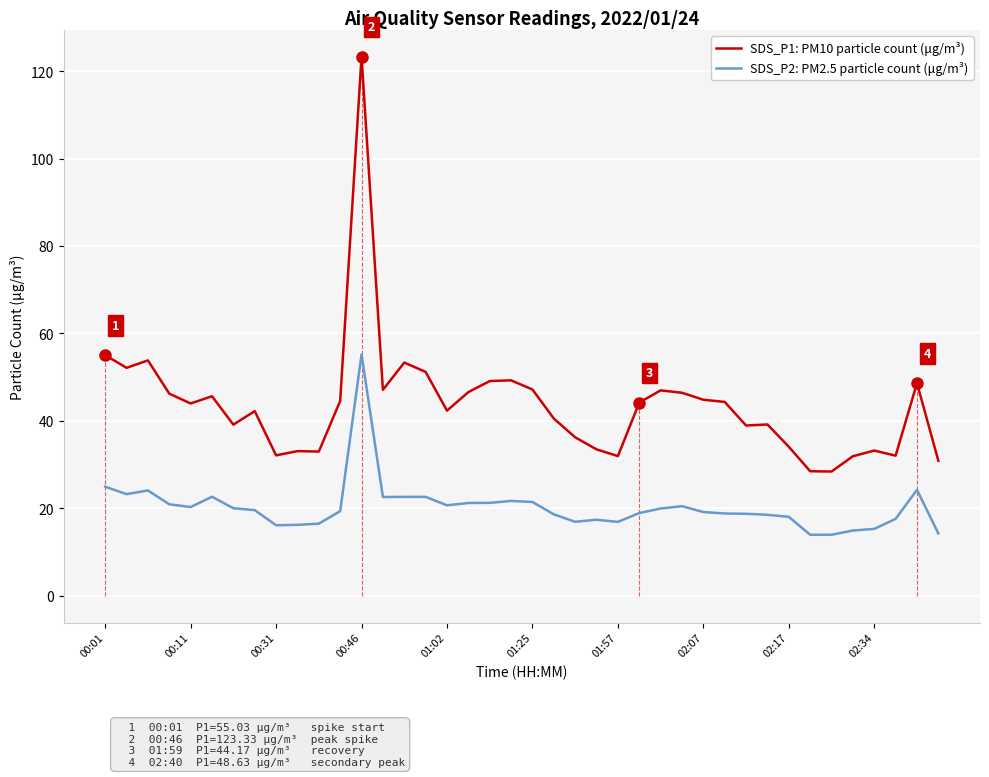

What is the average value of the SDS_P1: PM10 particle count (μg/m³) series?

43.6